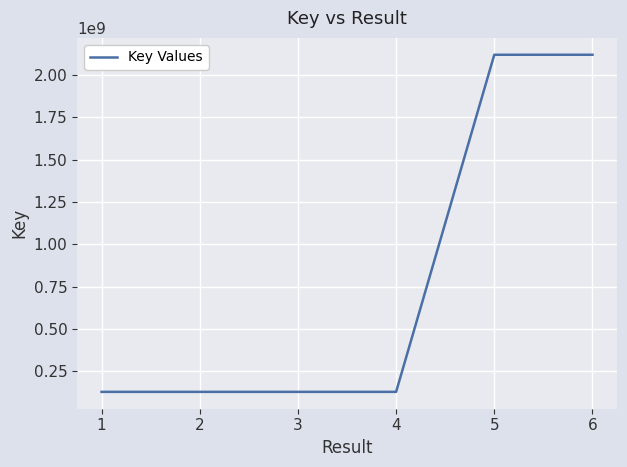

What is the ratio of the value at 2 to the value at 3?

1.0